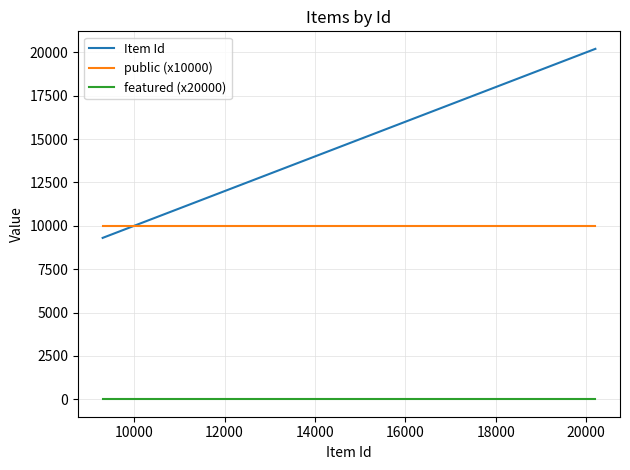

List the series in order of their overall mean, lowest first.

featured (x20000), public (x10000), Item Id